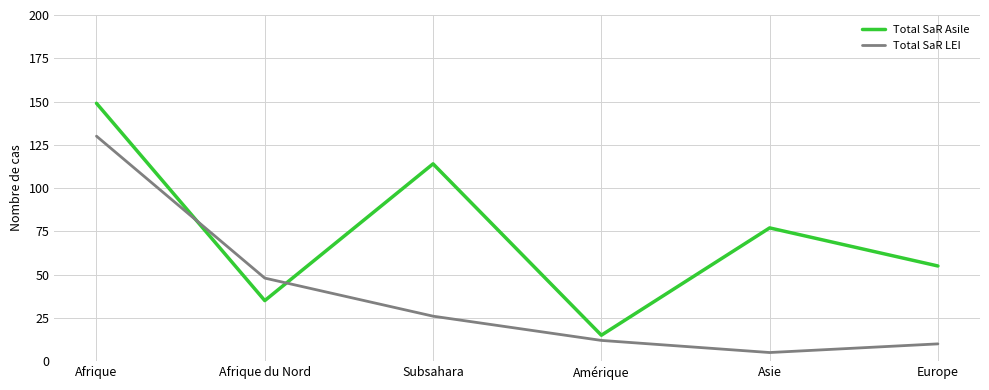

What is the smallest value displayed?

5